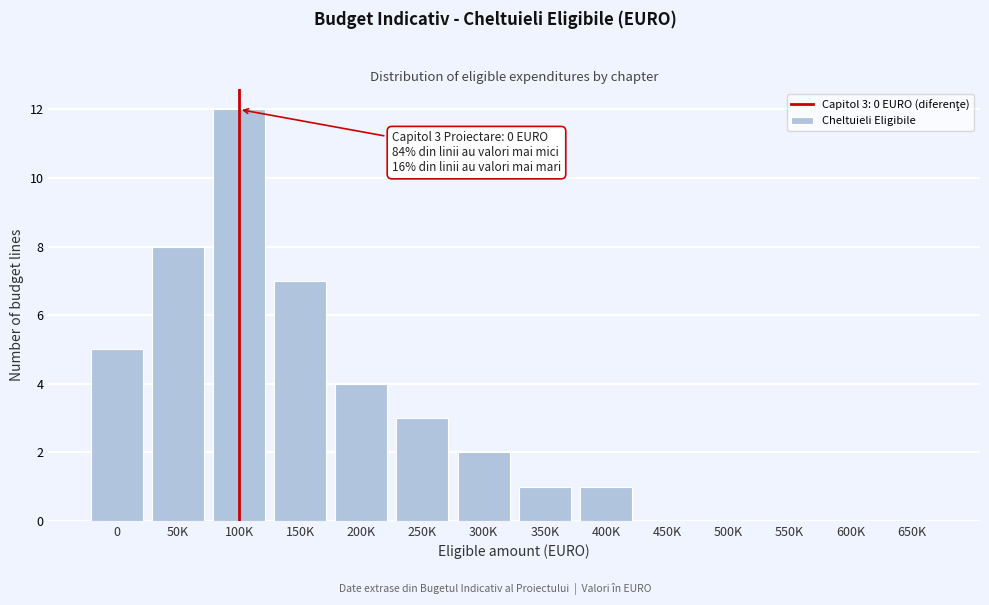

Reading right to left, extract all data points from this chart.

650K=0	600K=0	550K=0	500K=0	450K=0	400K=1	350K=1	300K=2	250K=3	200K=4	150K=7	100K=12	50K=8	0=5